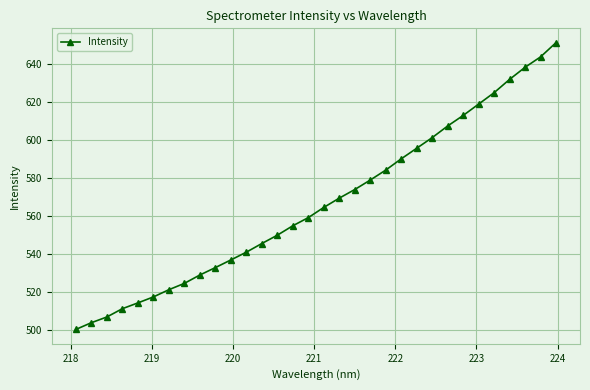

Is this an area chart (filled region under the line)?

No